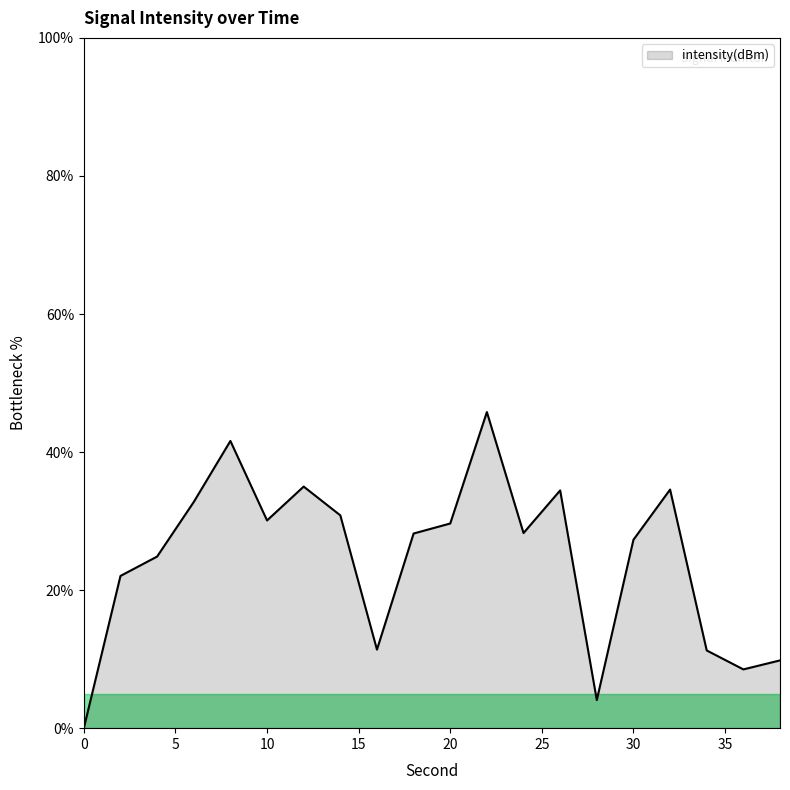

What is the greatest value displayed?

45.8